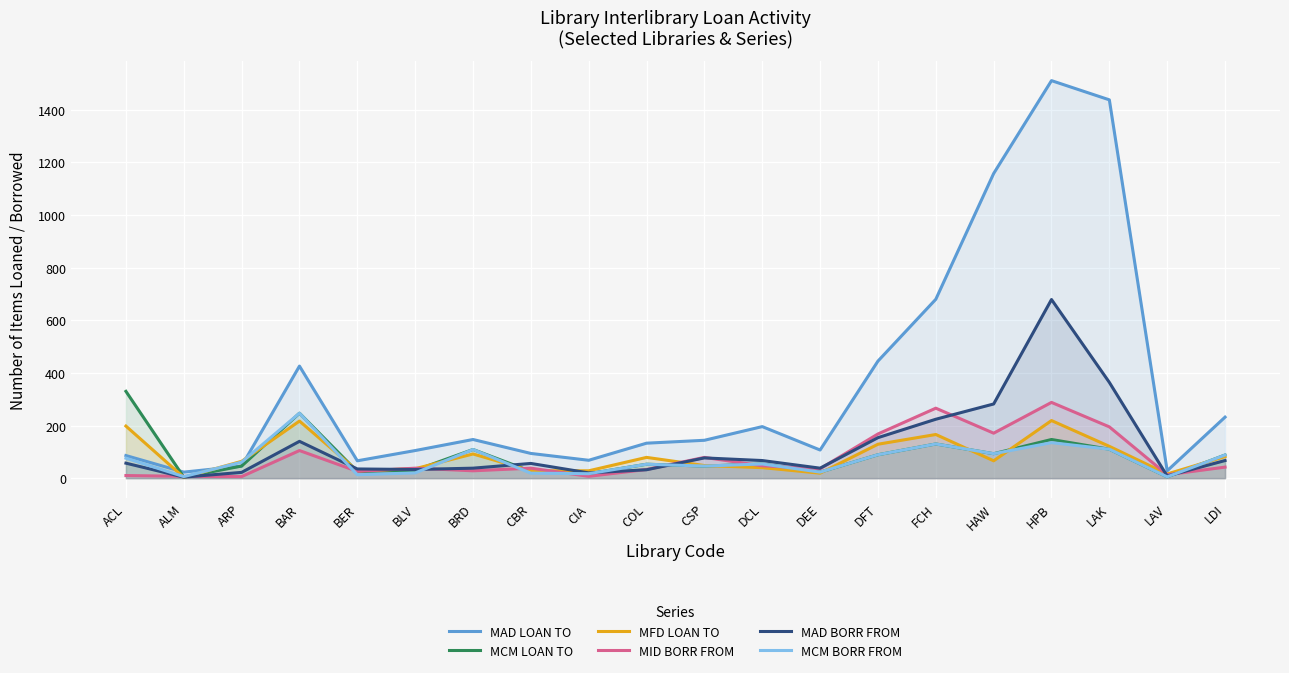

Reading right to left, transcribe all the data shown in this chart.

MAD LOAN TO: LDI=232	LAV=28	LAK=1438	HPB=1511	HAW=1158	FCH=680	DFT=445	DEE=107	DCL=196	CSP=144	COL=133	CIA=68	CBR=94	BRD=147	BLV=105	BER=66	BAR=426	ARP=46	ALM=23	ACL=86
MCM LOAN TO: LDI=88	LAV=5	LAK=110	HPB=147	HAW=93	FCH=130	DFT=89	DEE=23	DCL=54	CSP=46	COL=53	CIA=17	CBR=26	BRD=109	BLV=30	BER=25	BAR=247	ARP=46	ALM=4	ACL=330
MFD LOAN TO: LDI=82	LAV=16	LAK=121	HPB=219	HAW=66	FCH=166	DFT=129	DEE=19	DCL=40	CSP=48	COL=79	CIA=28	CBR=28	BRD=92	BLV=36	BER=28	BAR=217	ARP=64	ALM=3	ACL=198
MID BORR FROM: LDI=42	LAV=13	LAK=195	HPB=288	HAW=171	FCH=266	DFT=168	DEE=36	DCL=47	CSP=79	COL=33	CIA=7	CBR=38	BRD=28	BLV=38	BER=26	BAR=105	ARP=6	ALM=7	ACL=10
MAD BORR FROM: LDI=67	LAV=8	LAK=364	HPB=679	HAW=282	FCH=224	DFT=154	DEE=38	DCL=67	CSP=77	COL=32	CIA=20	CBR=56	BRD=38	BLV=33	BER=35	BAR=140	ARP=22	ALM=4	ACL=57
MCM BORR FROM: LDI=88	LAV=5	LAK=110	HPB=135	HAW=93	FCH=130	DFT=89	DEE=23	DCL=54	CSP=46	COL=53	CIA=17	CBR=19	BRD=109	BLV=20	BER=13	BAR=247	ARP=61	ALM=6	ACL=76